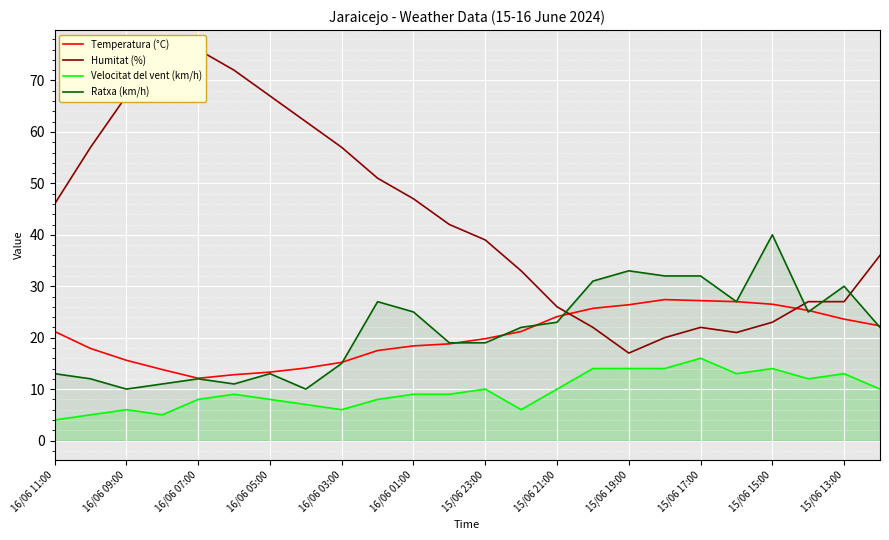

At which category does Ratxa (km/h) reach its first local peak?

16/06 07:00